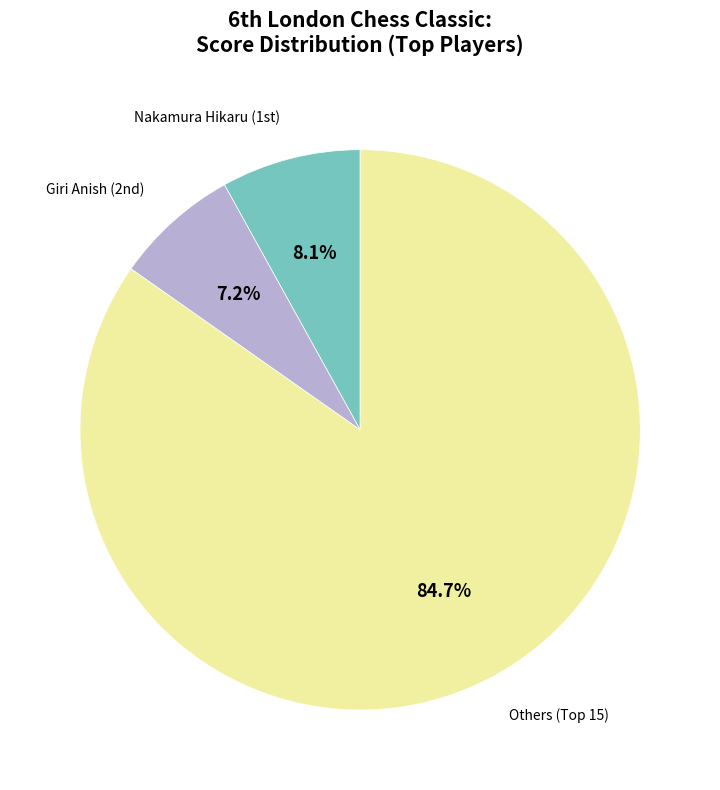

Is there a majority slice in this chart?

Yes